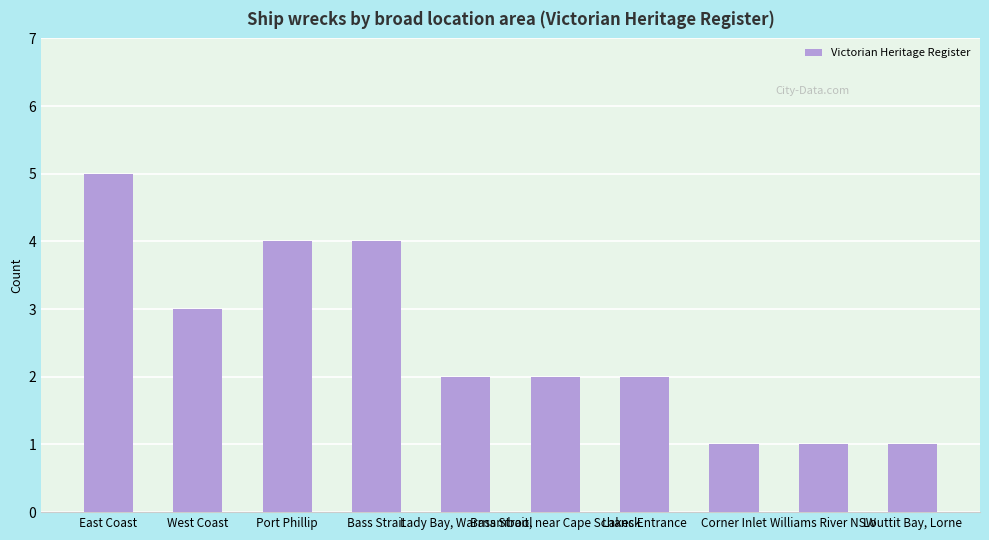

Reading left to right, extract all data points from this chart.

East Coast=5	West Coast=3	Port Phillip=4	Bass Strait=4	Lady Bay, Warrnambool=2	Bass Strait, near Cape Schanck=2	Lakes Entrance=2	Corner Inlet=1	Williams River NSW=1	Louttit Bay, Lorne=1